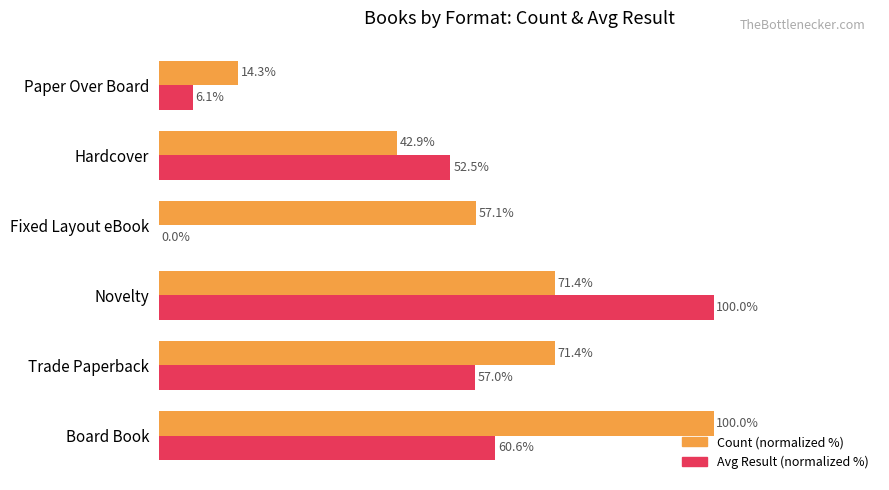

Which series changed the most between Board Book and Fixed Layout eBook?

Avg Result (normalized %)